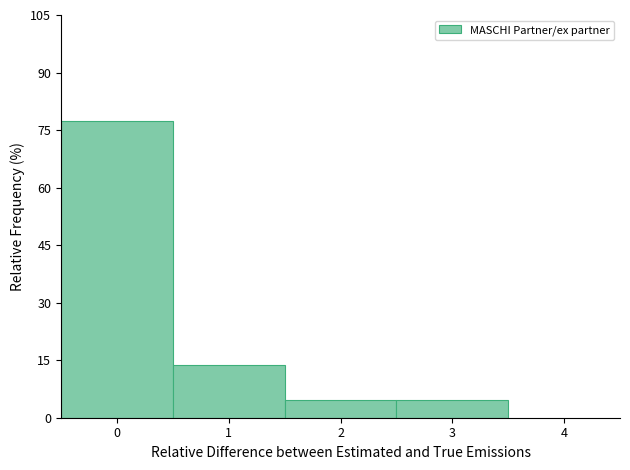

Which range on the x-axis has the tallest bar?

-0.5 to 0.5